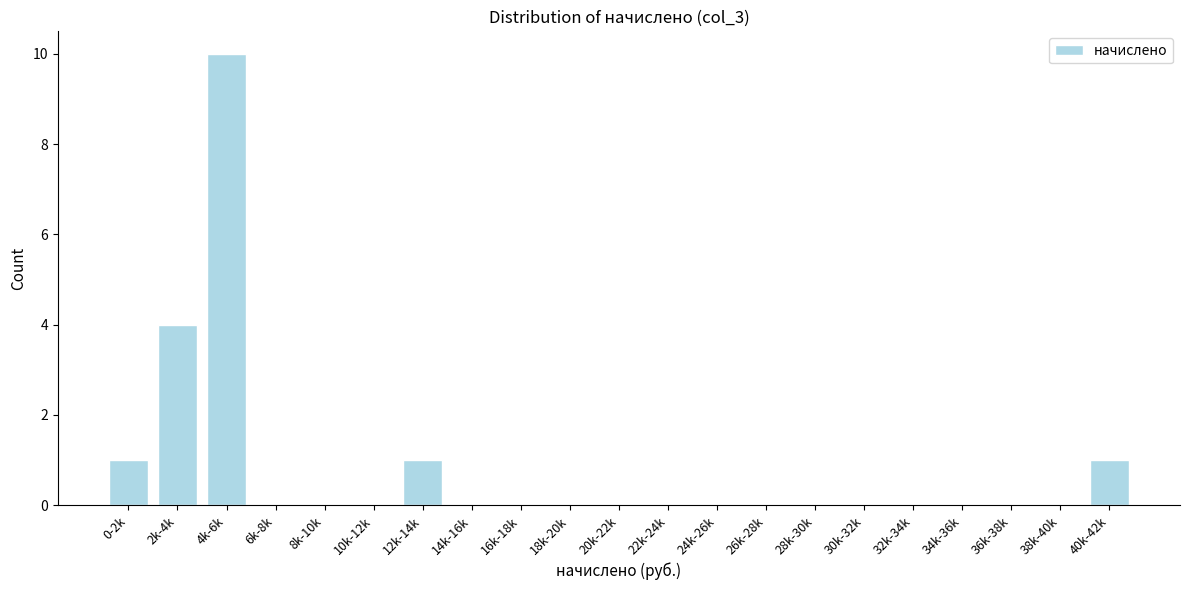

Reading left to right, transcribe all the data shown in this chart.

0-2k=1	2k-4k=4	4k-6k=10	6k-8k=0	8k-10k=0	10k-12k=0	12k-14k=1	14k-16k=0	16k-18k=0	18k-20k=0	20k-22k=0	22k-24k=0	24k-26k=0	26k-28k=0	28k-30k=0	30k-32k=0	32k-34k=0	34k-36k=0	36k-38k=0	38k-40k=0	40k-42k=1